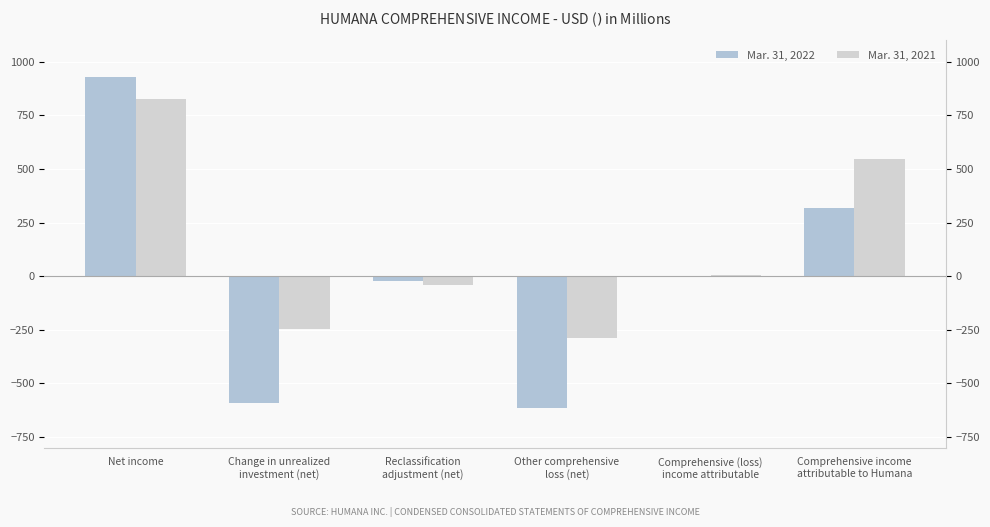

How many distinct data groups are displayed?

2